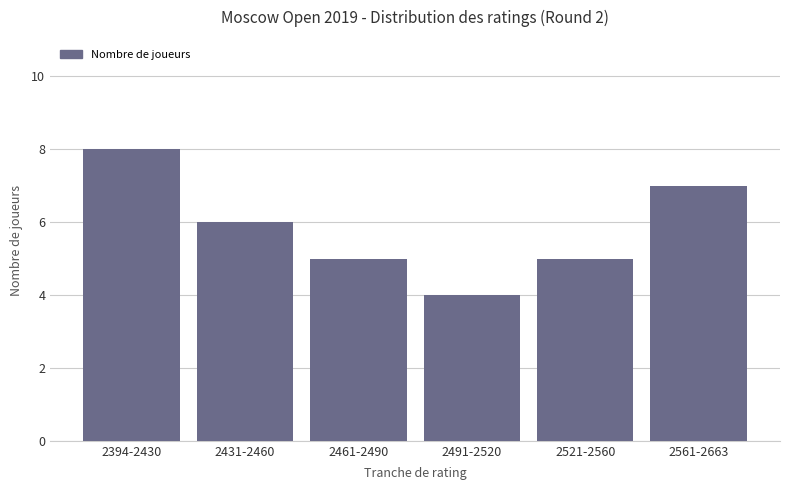

Where does the data first go above 6?

2394-2430